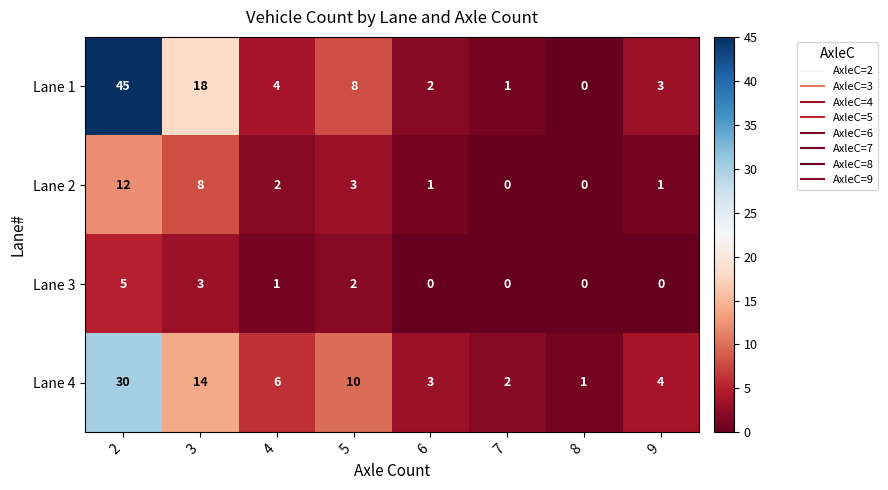

Rank the series by their average value, from highest to lowest.

Lane 1, Lane 4, Lane 2, Lane 3